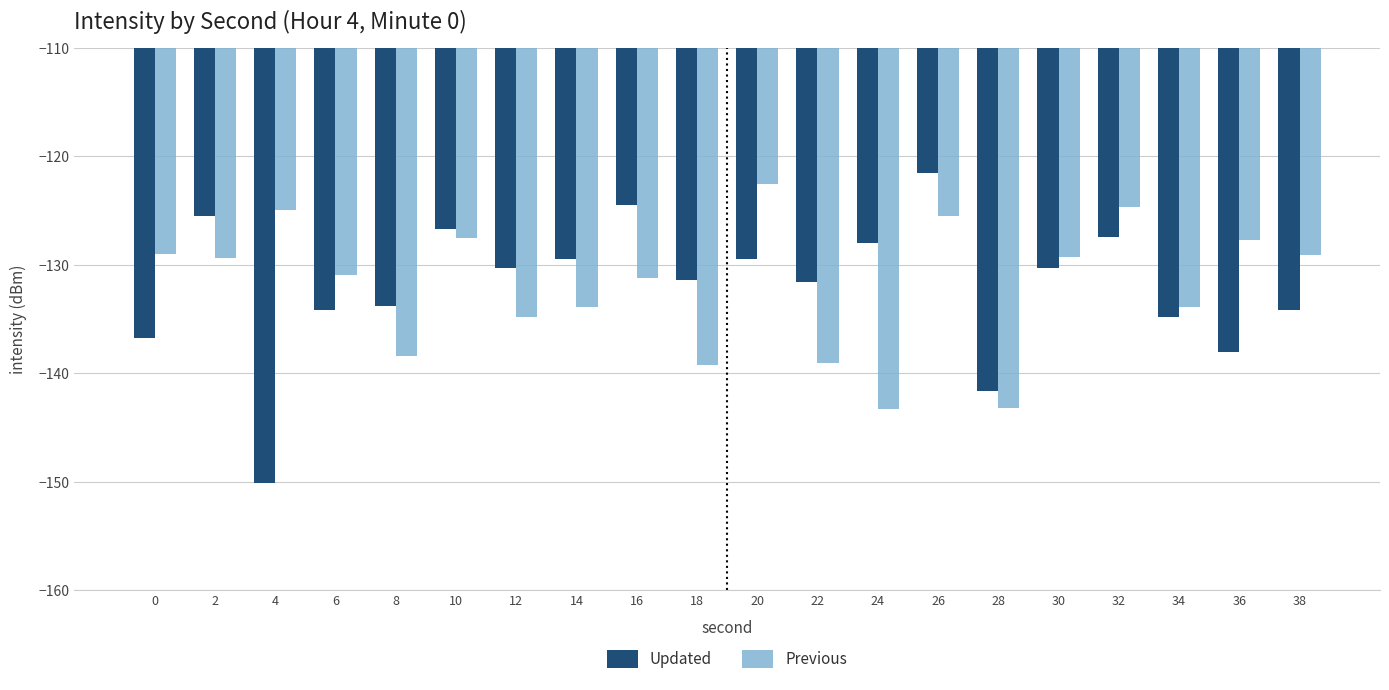

Which label corresponds to the smallest value in the chart?

4